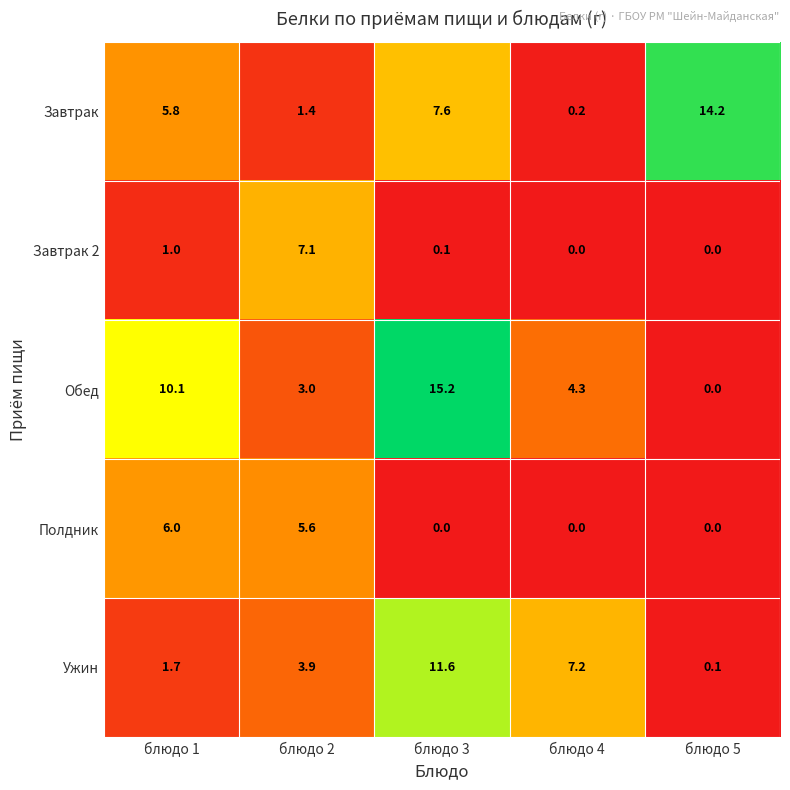

Count the number of categories in the chart.

5